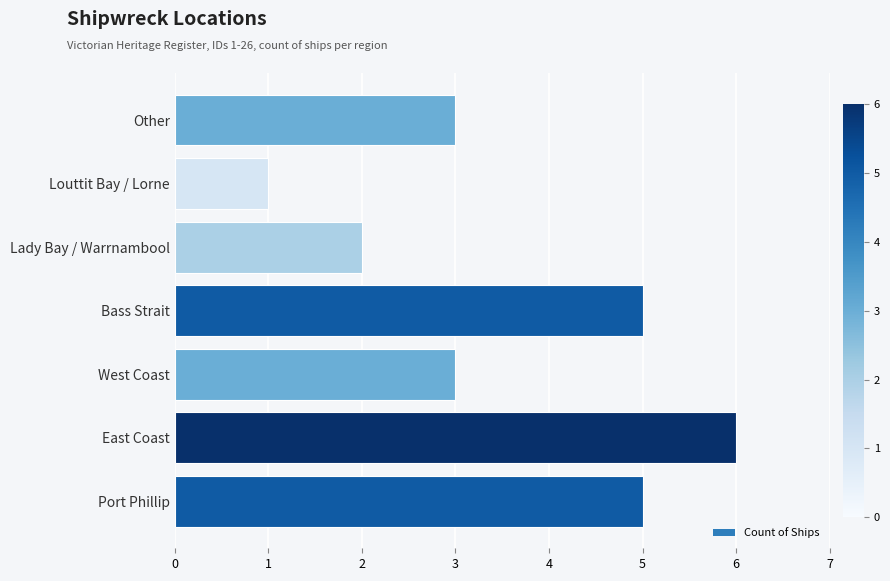

How many bars are there in total?

7